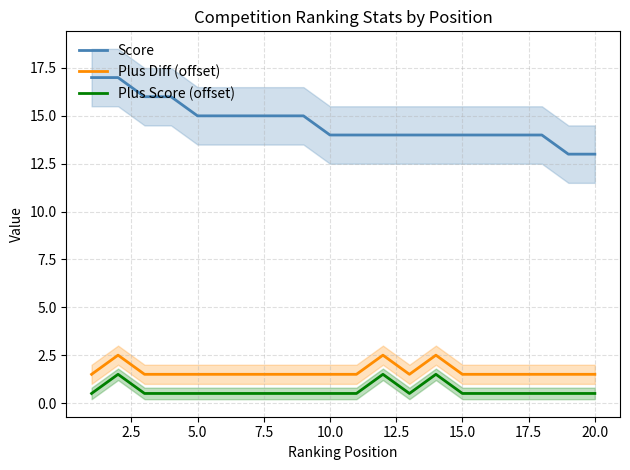

True or false: Plus Score (offset) and Plus Diff (offset) intersect in this chart.

False